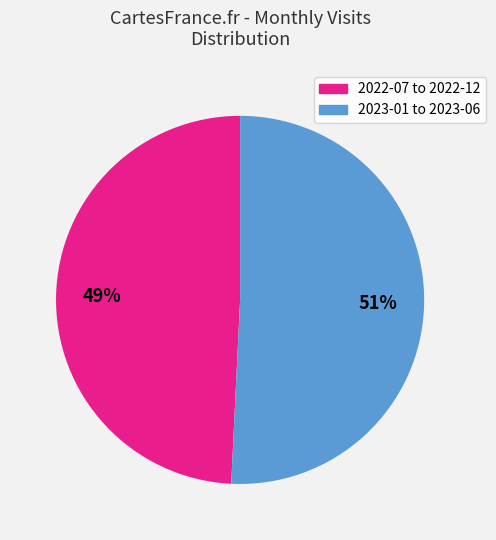

Is the sum of 2023-01 to 2023-06 and 2022-07 to 2022-12 greater than half?

Yes